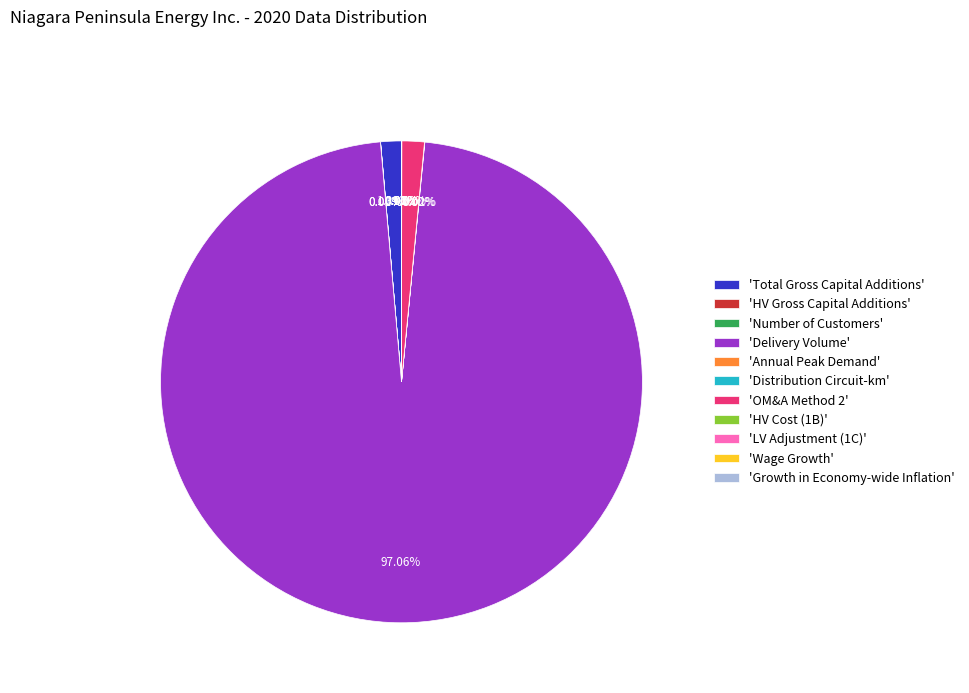

Does 'Delivery Volume' account for over 50% of the chart?

Yes